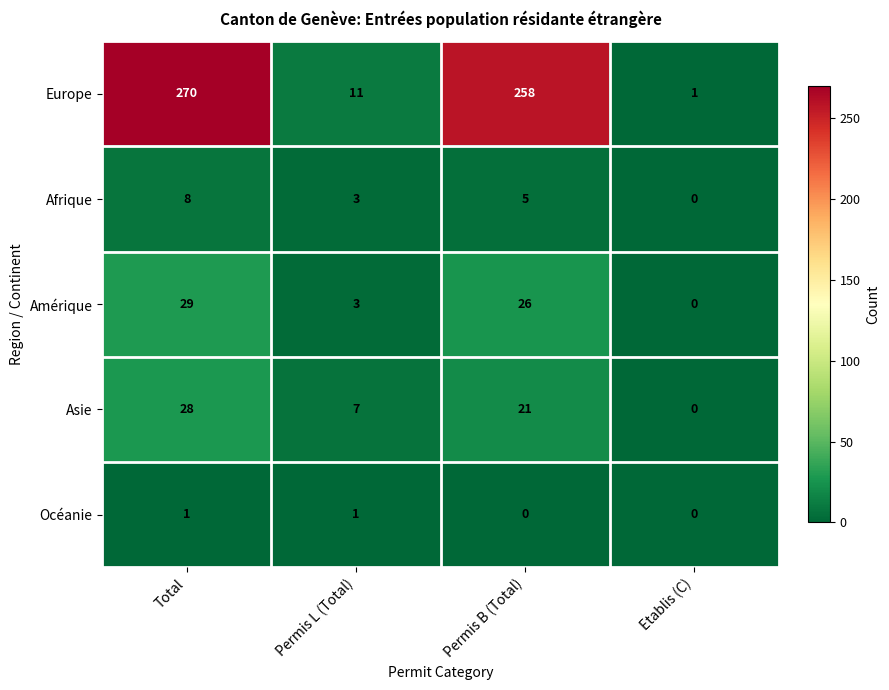

At which label does Amérique reach its peak?

Total